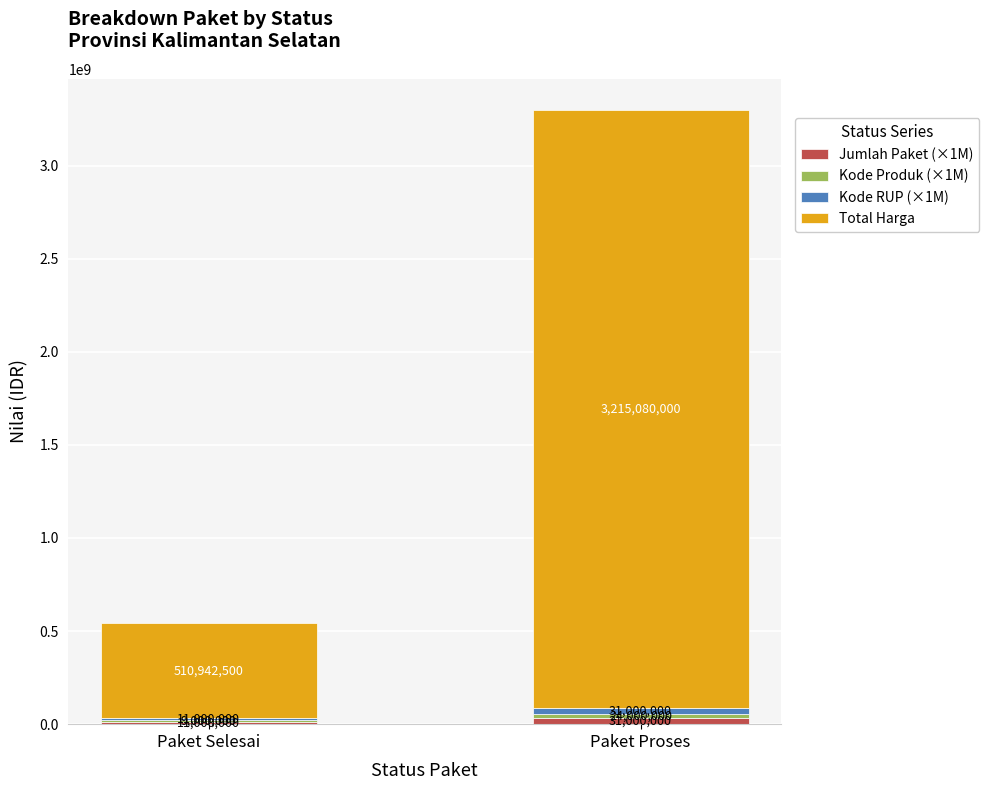

At which category is the sum across all series the highest?

Paket Proses